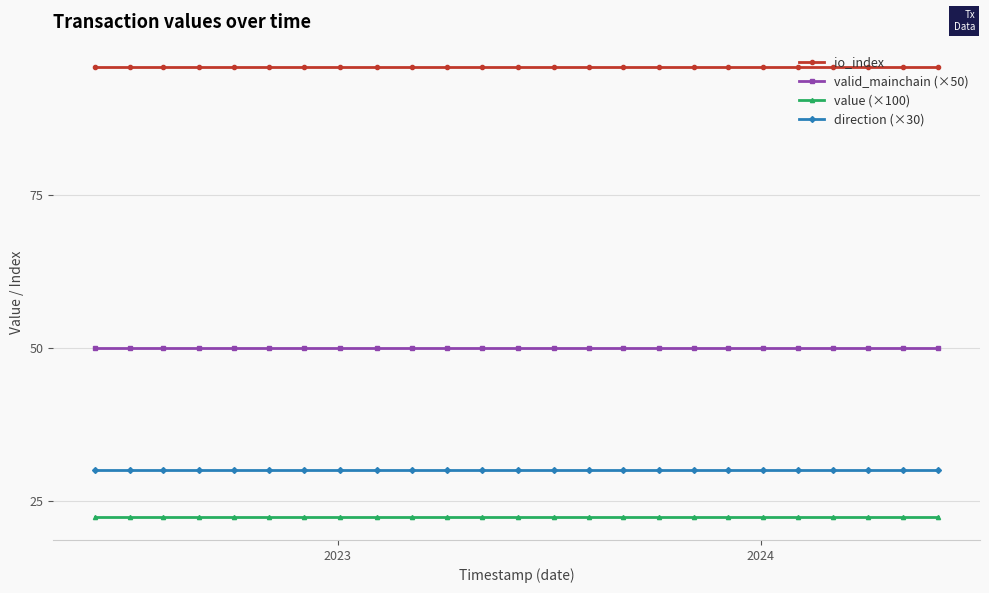

What is the value of the value (×100) point at the 11th from the left?

22.2